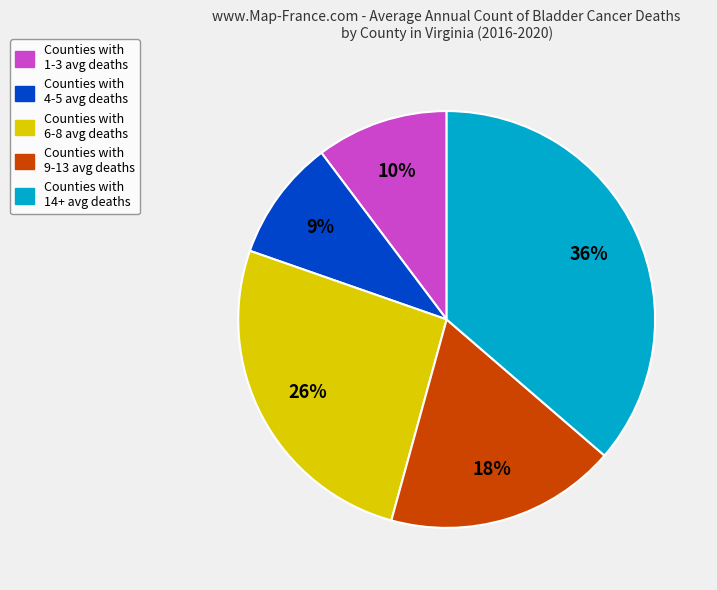

Does Counties with 4-5 avg deaths account for over 50% of the chart?

No